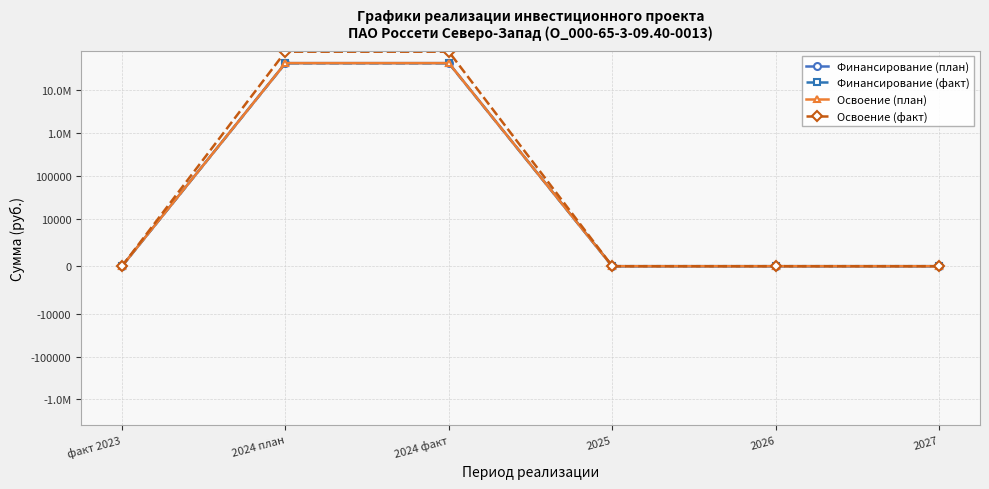

What position from the left is 2026?

5